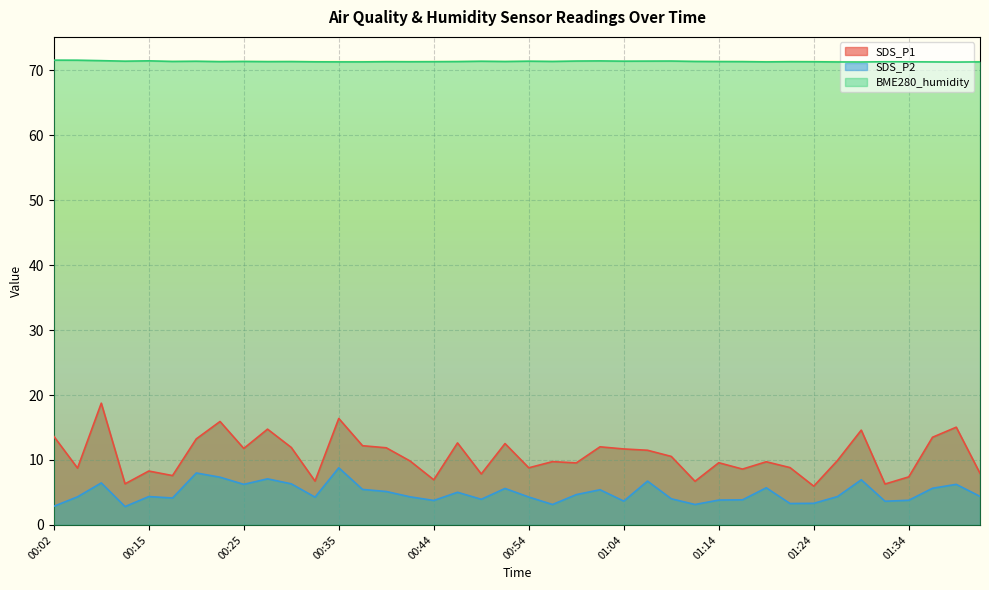

Rank the categories by SDS_P2 value from lowest to highest.

00:09, 00:02, 00:57, 01:12, 01:22, 01:24, 01:32, 01:04, 00:44, 01:34, 01:14, 01:17, 00:49, 01:09, 00:17, 00:32, 00:54, 00:04, 00:42, 00:15, 01:27, 01:41, 00:59, 00:47, 00:39, 01:02, 00:37, 00:52, 01:36, 01:19, 00:25, 01:39, 00:30, 00:07, 01:07, 01:29, 00:27, 00:22, 00:20, 00:35